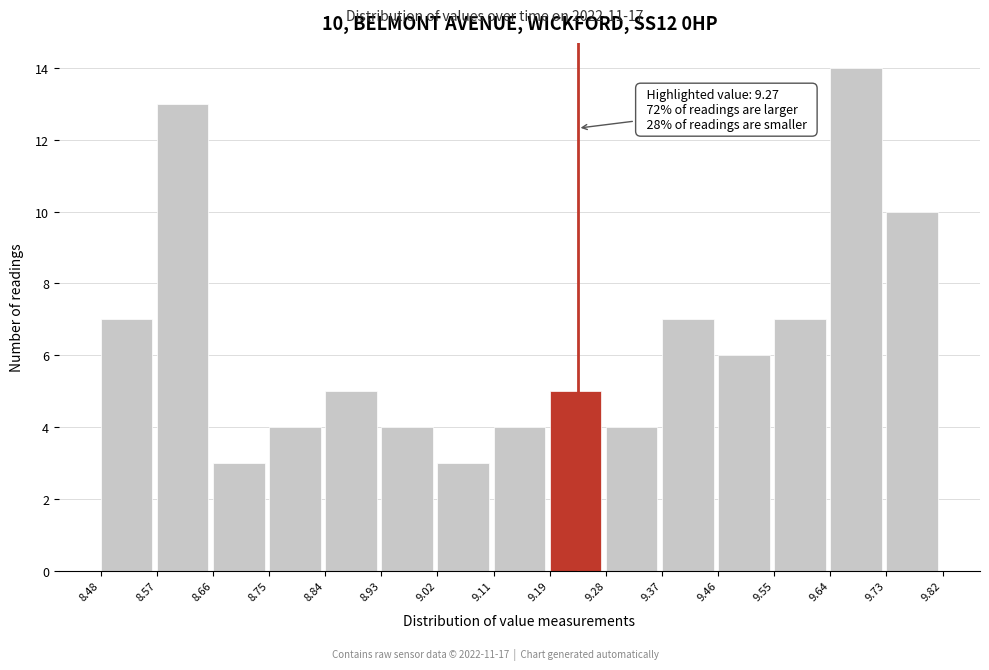

Over which range of the x-axis is the bar tallest?

9.64 to 9.73